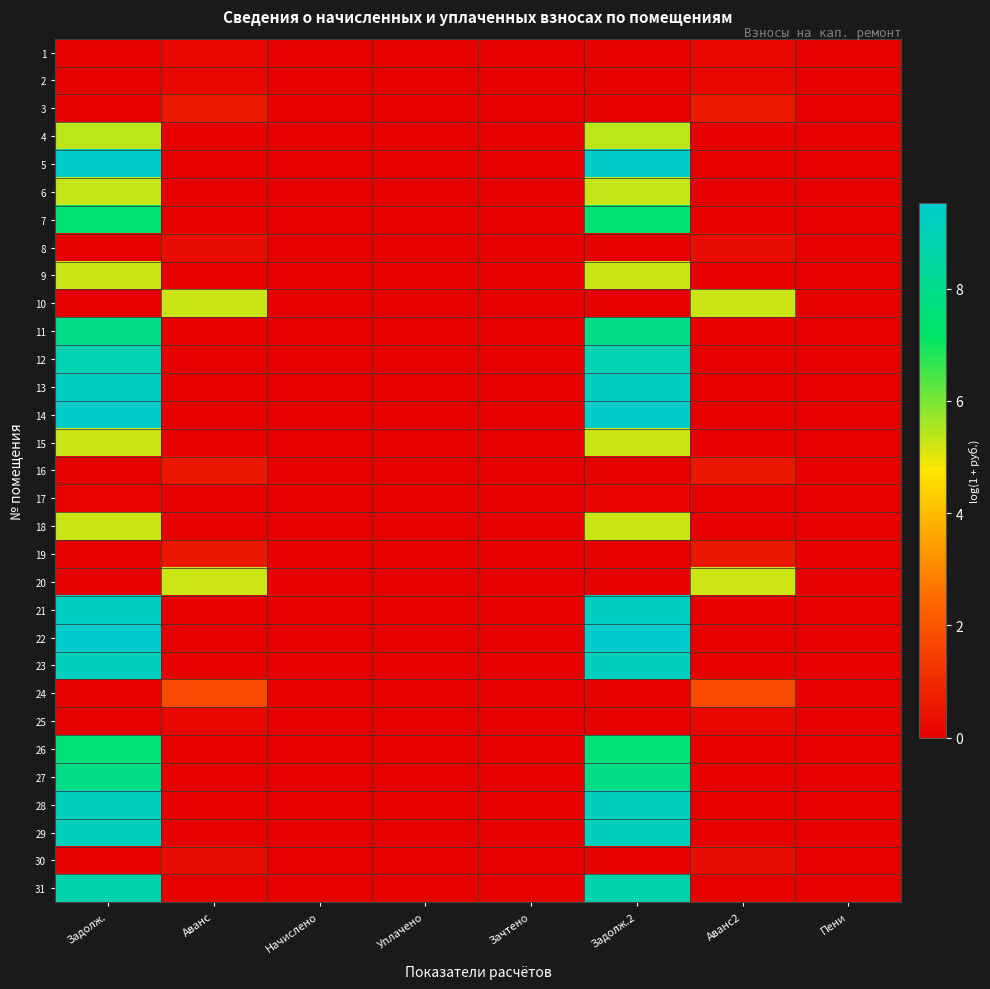

What is the maximum value shown in the chart?

9.5